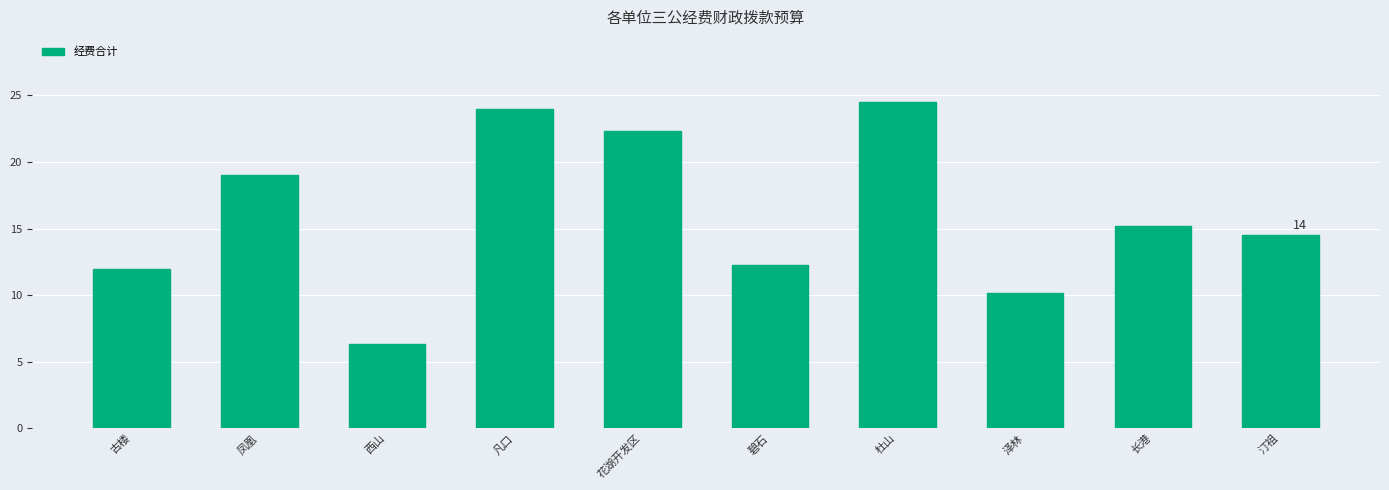

What is the sum of the values at 古楼 and 凡口?

36.0